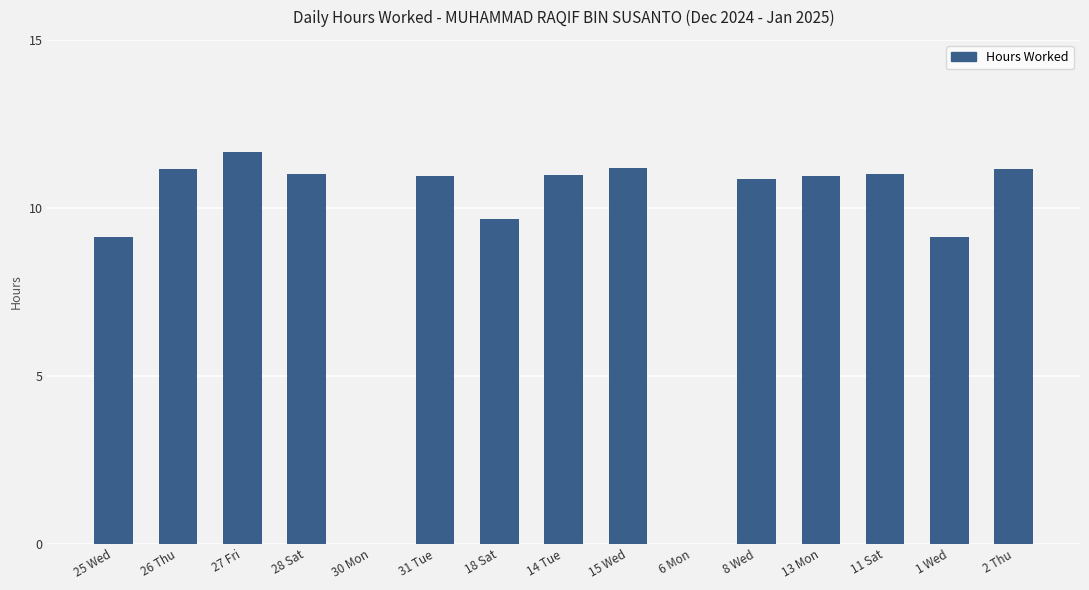

What is the maximum value shown in the chart?

11.7